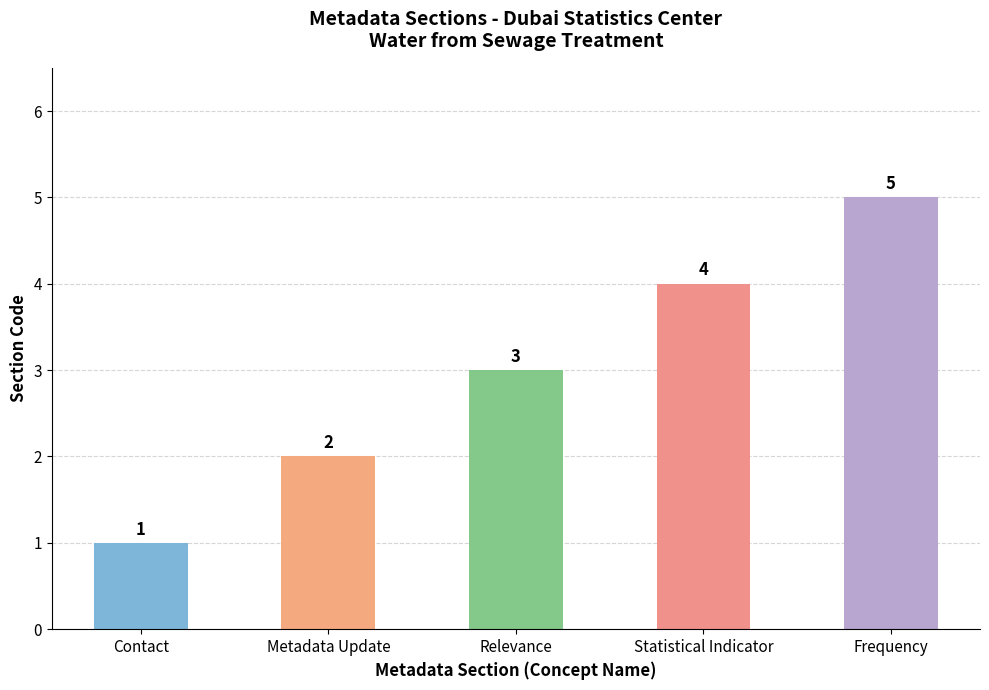

What is the label of the 2nd bar from the left?

Metadata Update